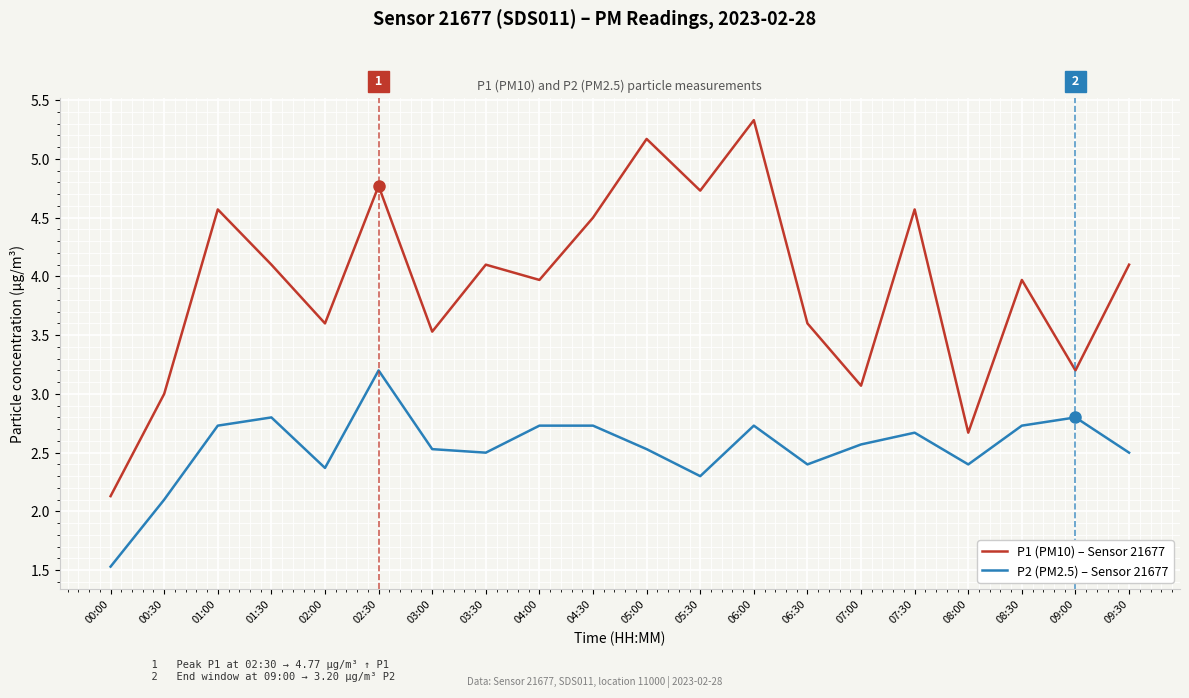

What are all the series names shown in the legend?

P1 (PM10) – Sensor 21677, P2 (PM2.5) – Sensor 21677